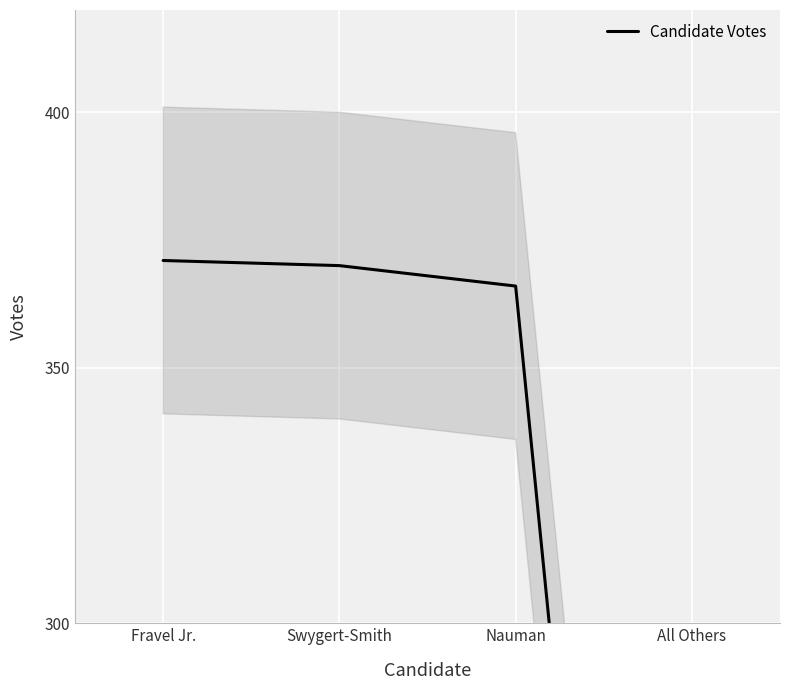

What is the difference between the maximum and second lowest values?

5